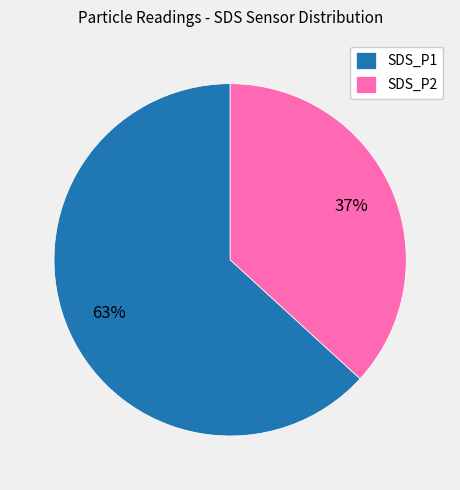

Rank the categories by value from lowest to highest.

SDS_P2, SDS_P1